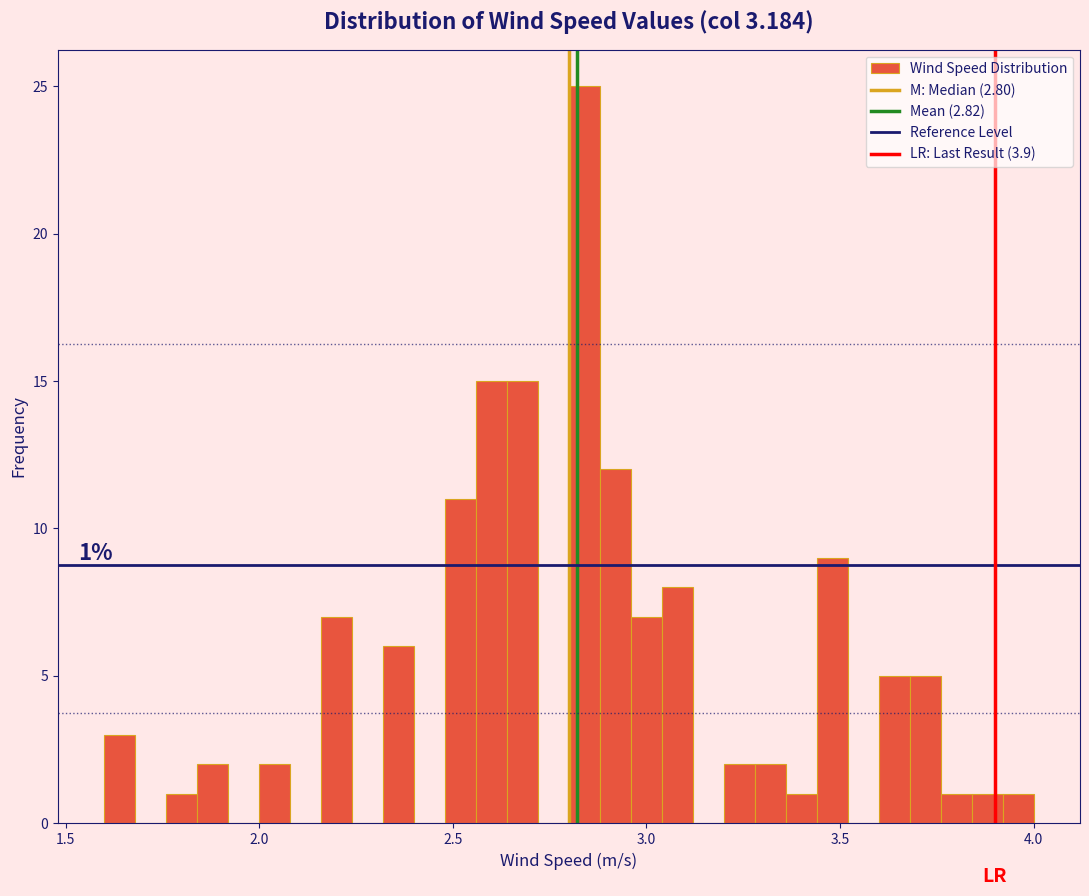

Read against the x-axis, roughly where is the centre of the tallest bar?

2.85